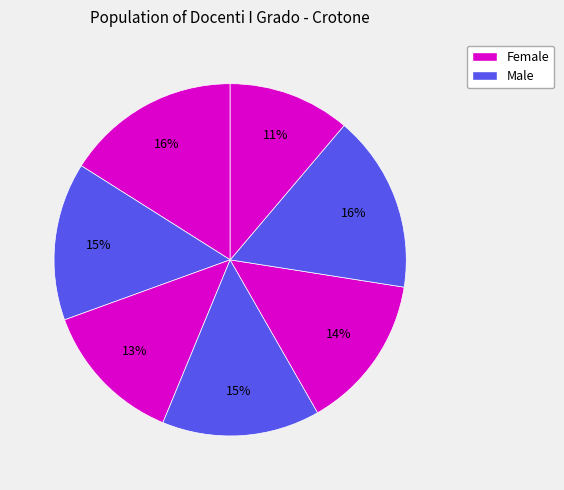

How many segments does this pie chart have?

7